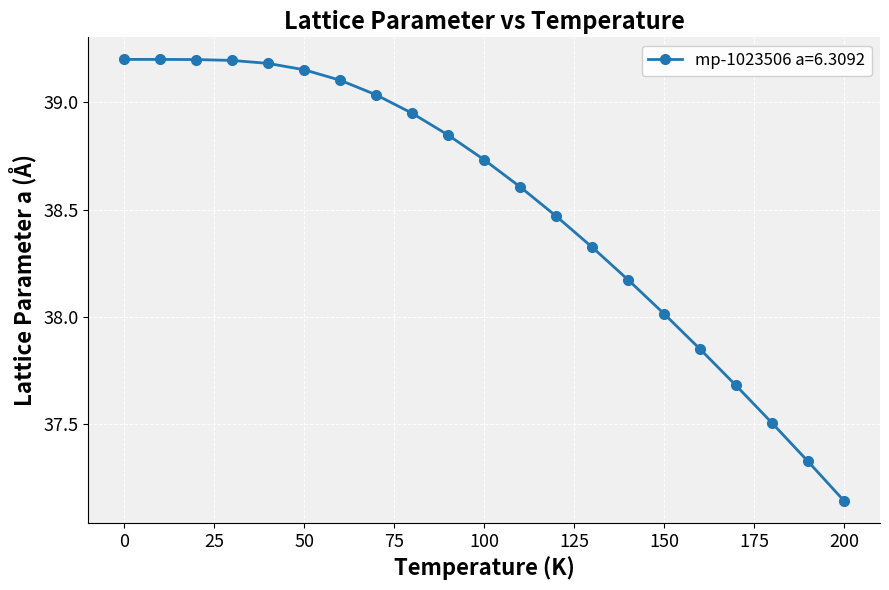

Is this an area chart (filled region under the line)?

No